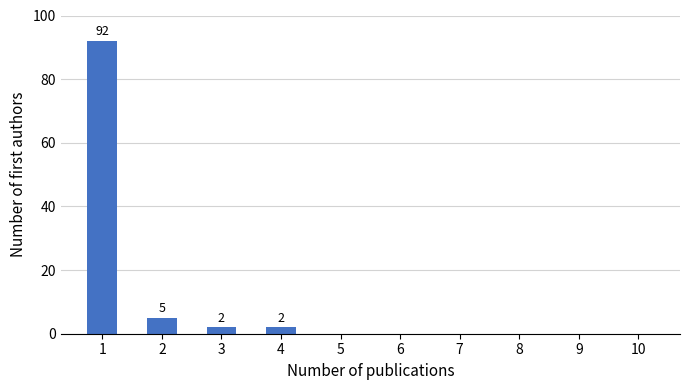

Reading left to right, extract all data points from this chart.

1=92	2=5	3=2	4=2	5=0	6=0	7=0	8=0	9=0	10=0